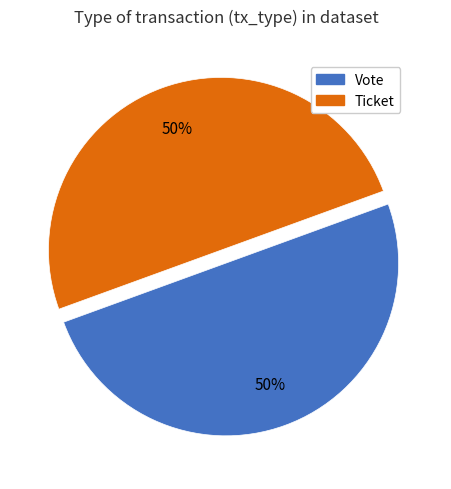

How many slices are in this pie chart?

2